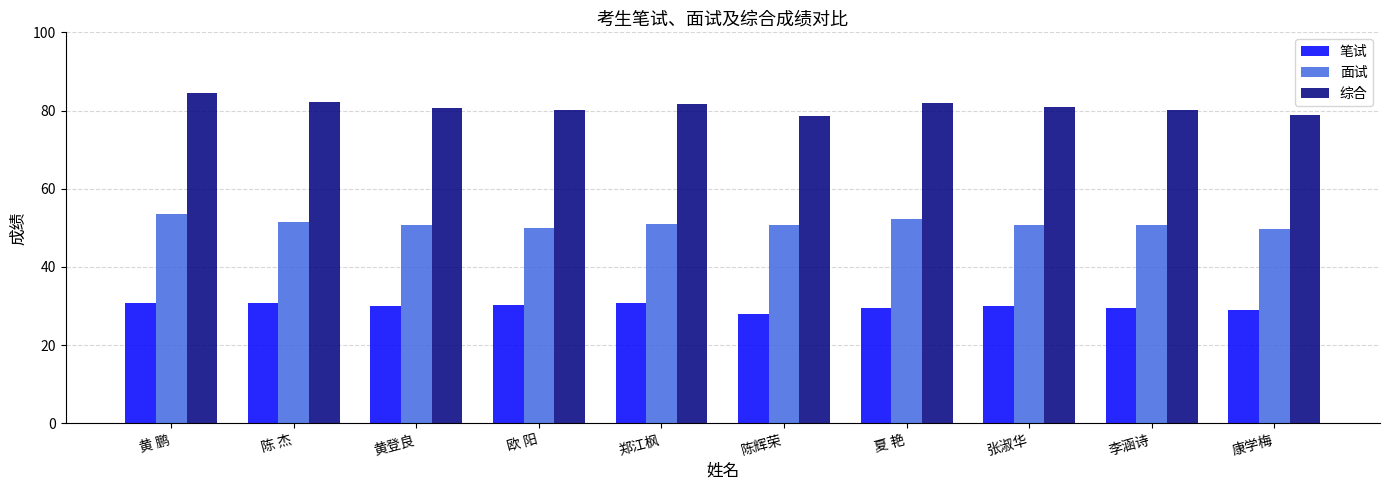

What is the maximum value for 笔试?

30.8